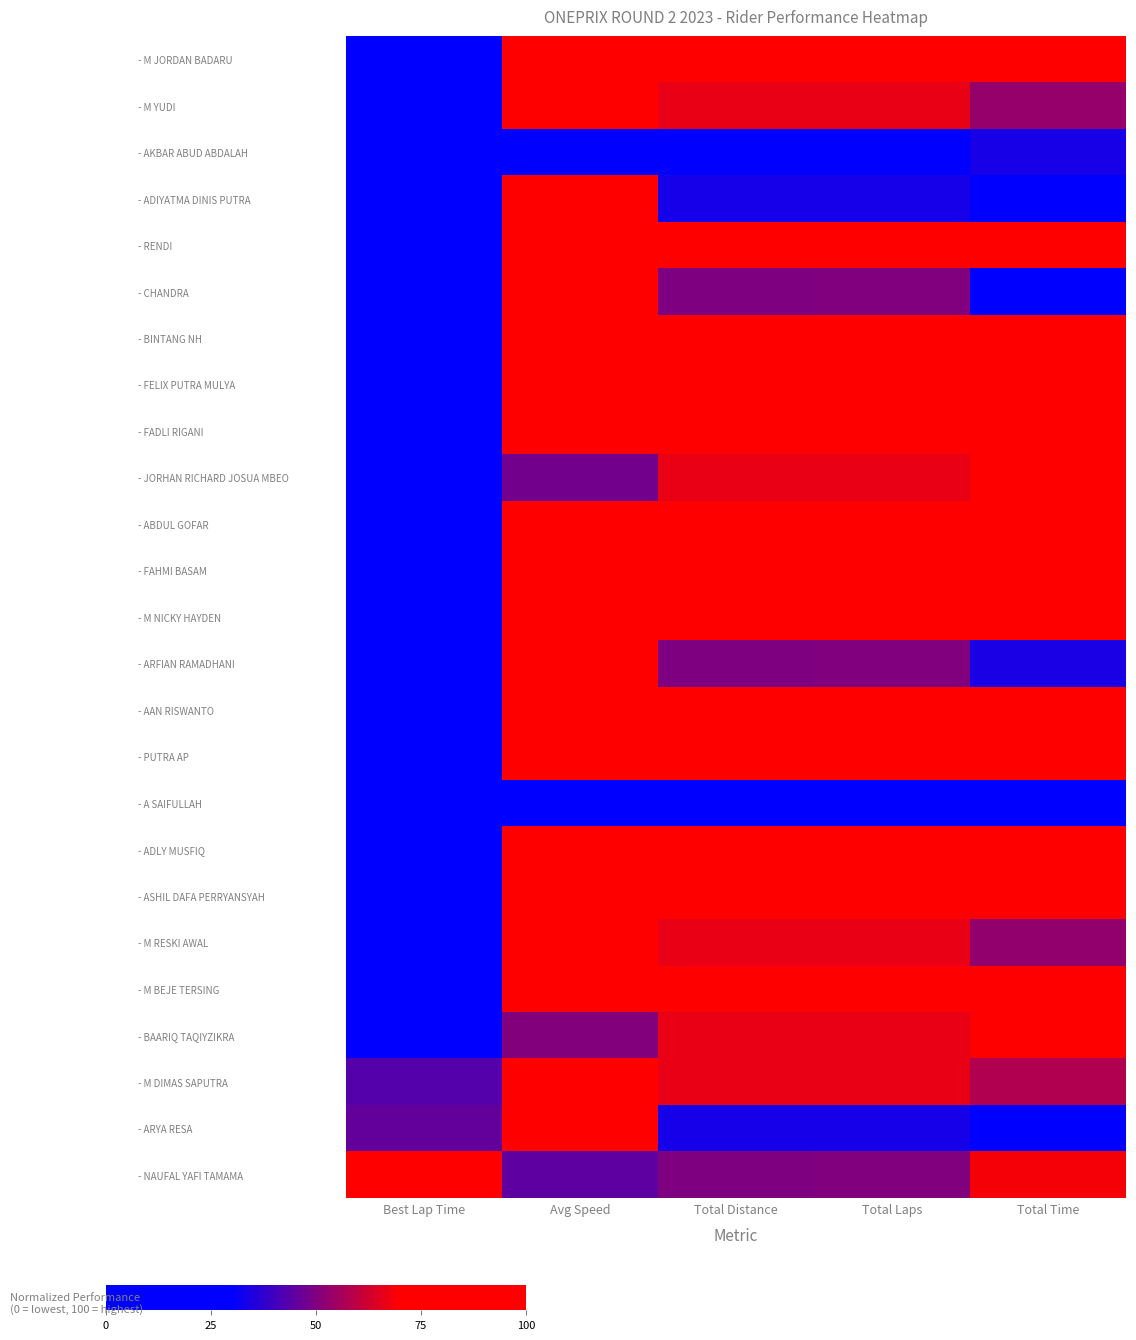

What is the greatest value displayed?

100.0